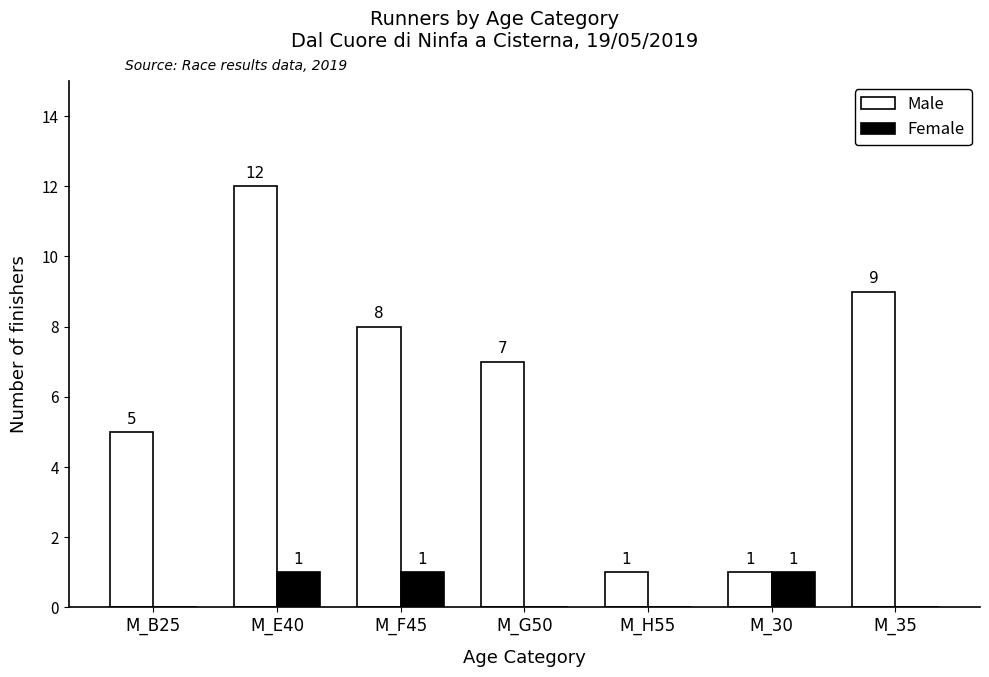

Are the bars horizontal?

No